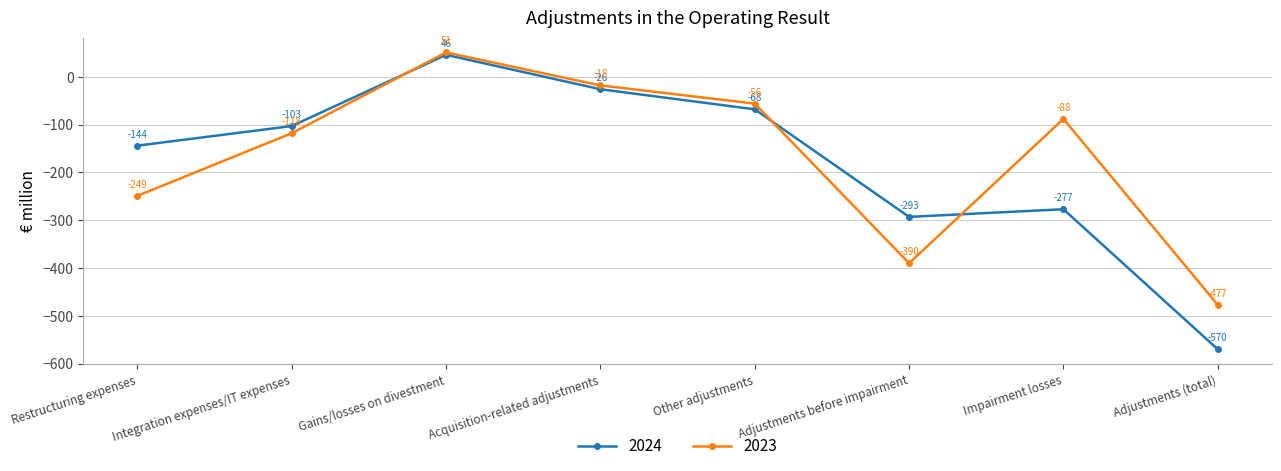

Reading left to right, extract all data points from this chart.

2024: -144	-103	46	-26	-68	-293	-277	-570
2023: -249	-118	51	-18	-56	-390	-88	-477